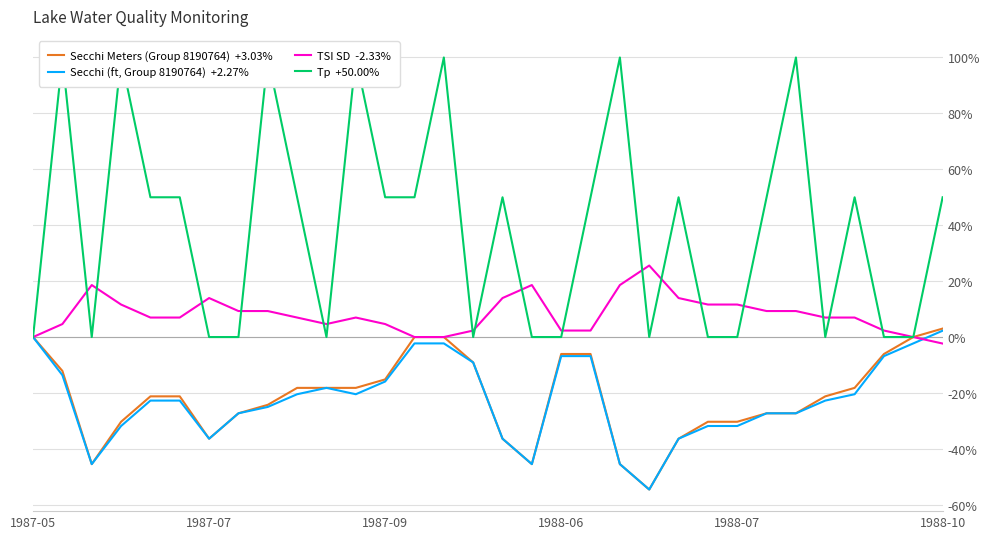

What is the greatest value displayed?

100.0